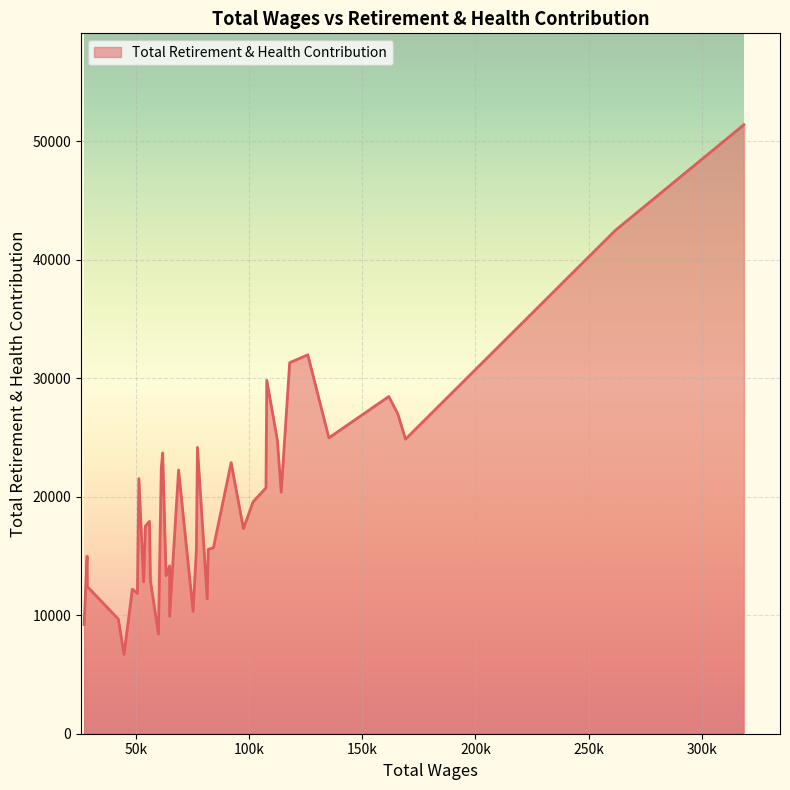

What is the minimum value shown in the chart?

6696